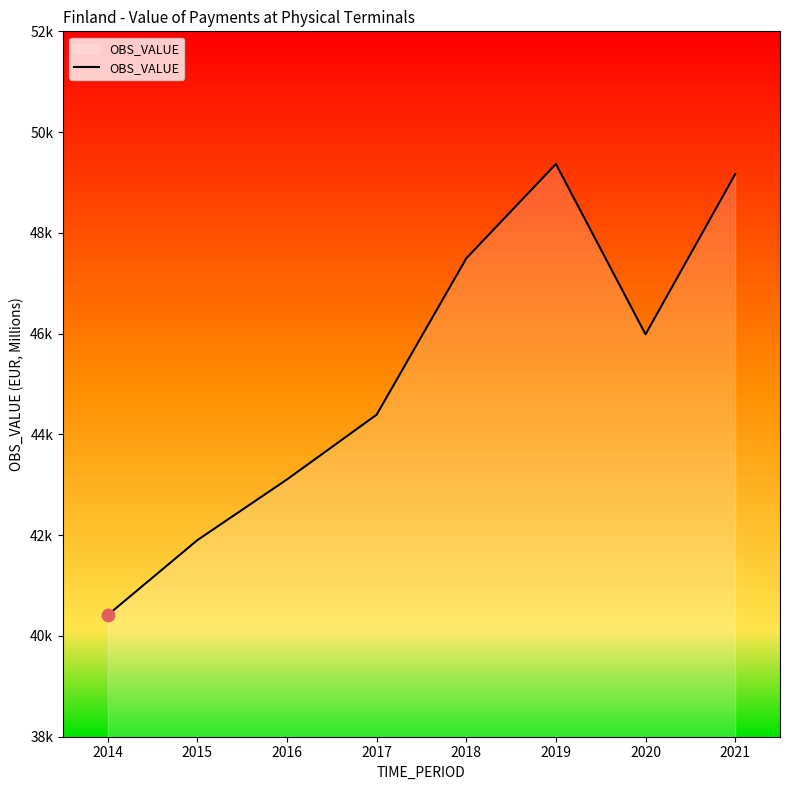

Which has a higher value, 2017 or 2021?

2021